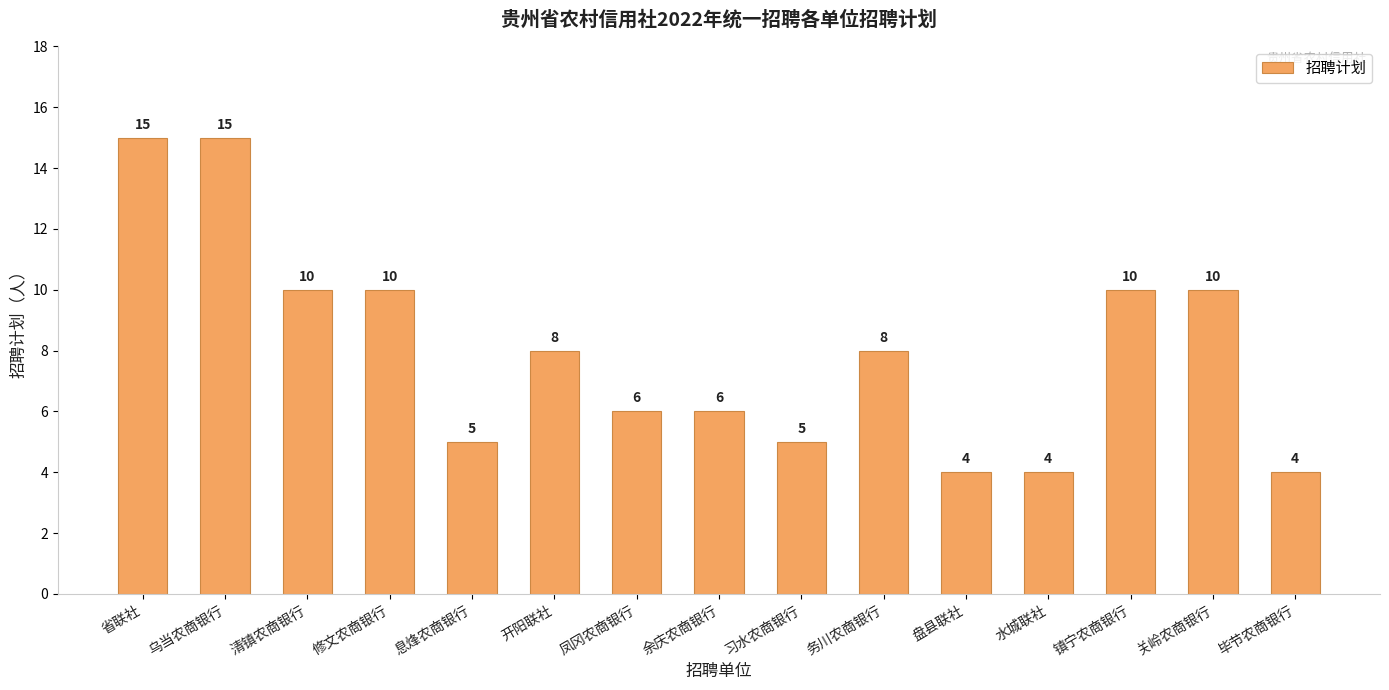

True or false: the data shows 8 at 务川农商银行.

True